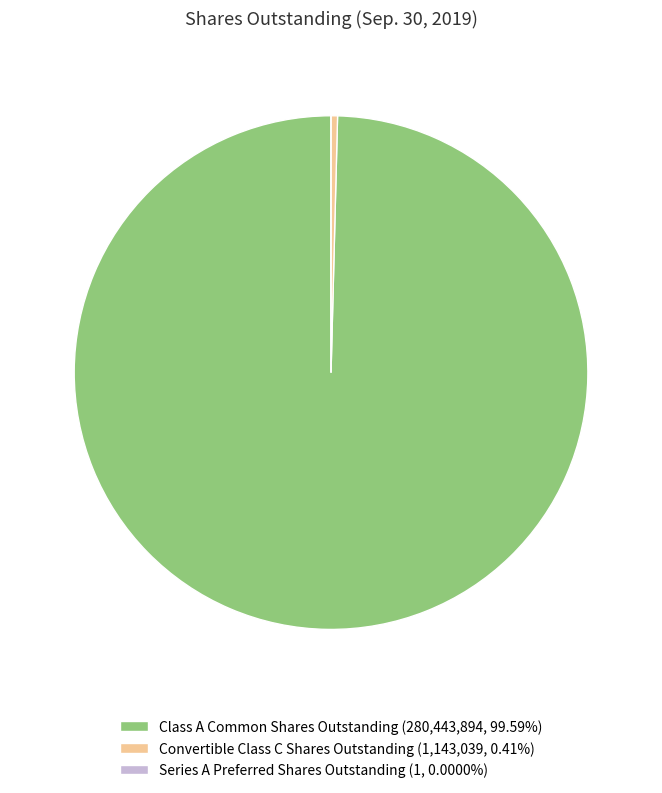

Does any single category account for the majority?

Yes